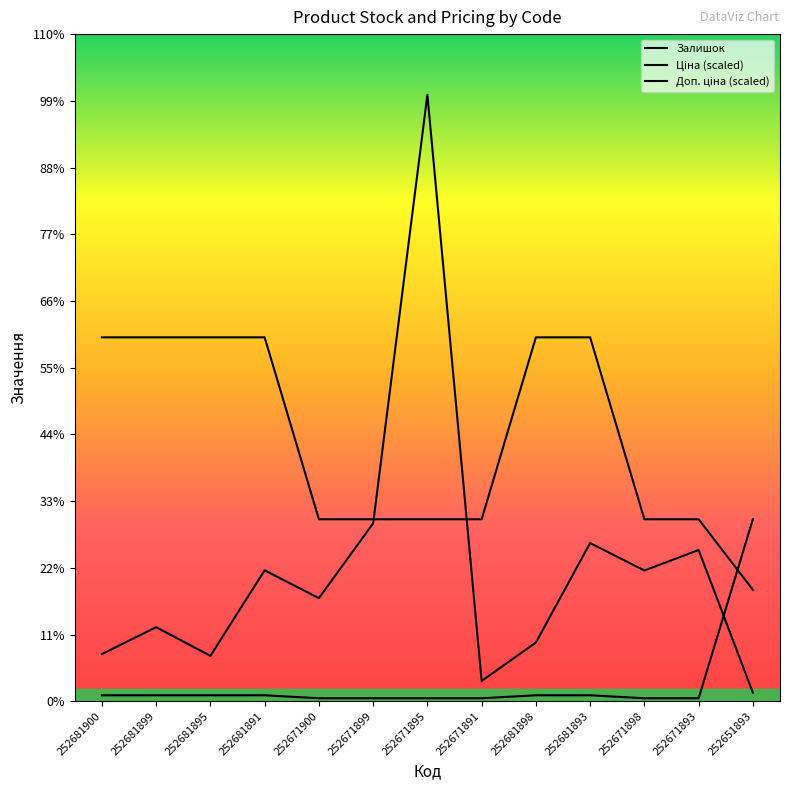

At which category is the sum across all series the highest?

252671895